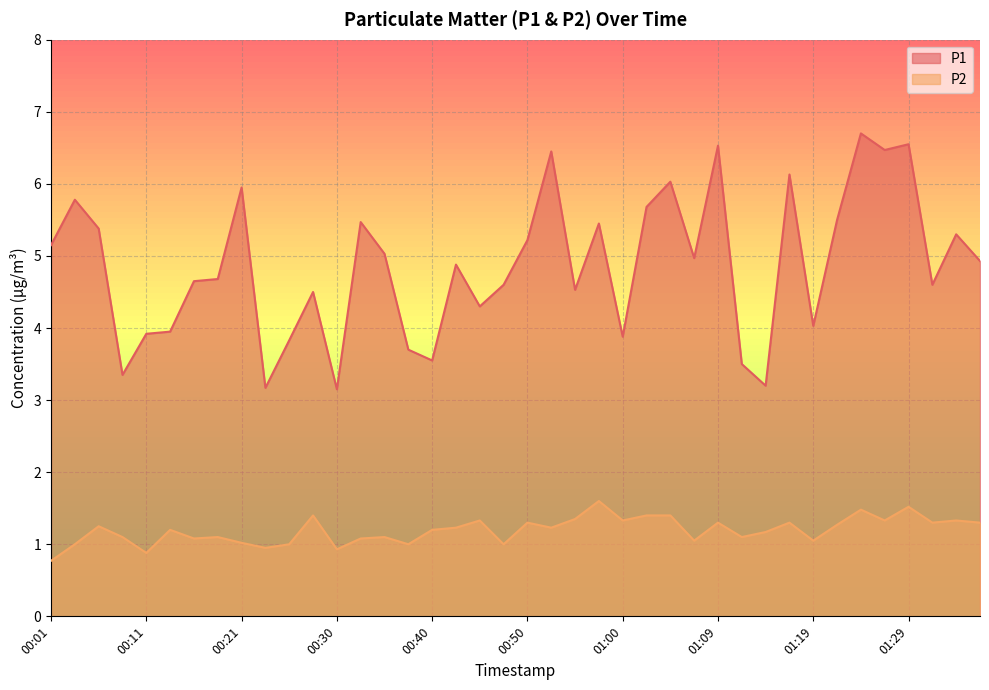

Which series has the largest total across all categories?

P1